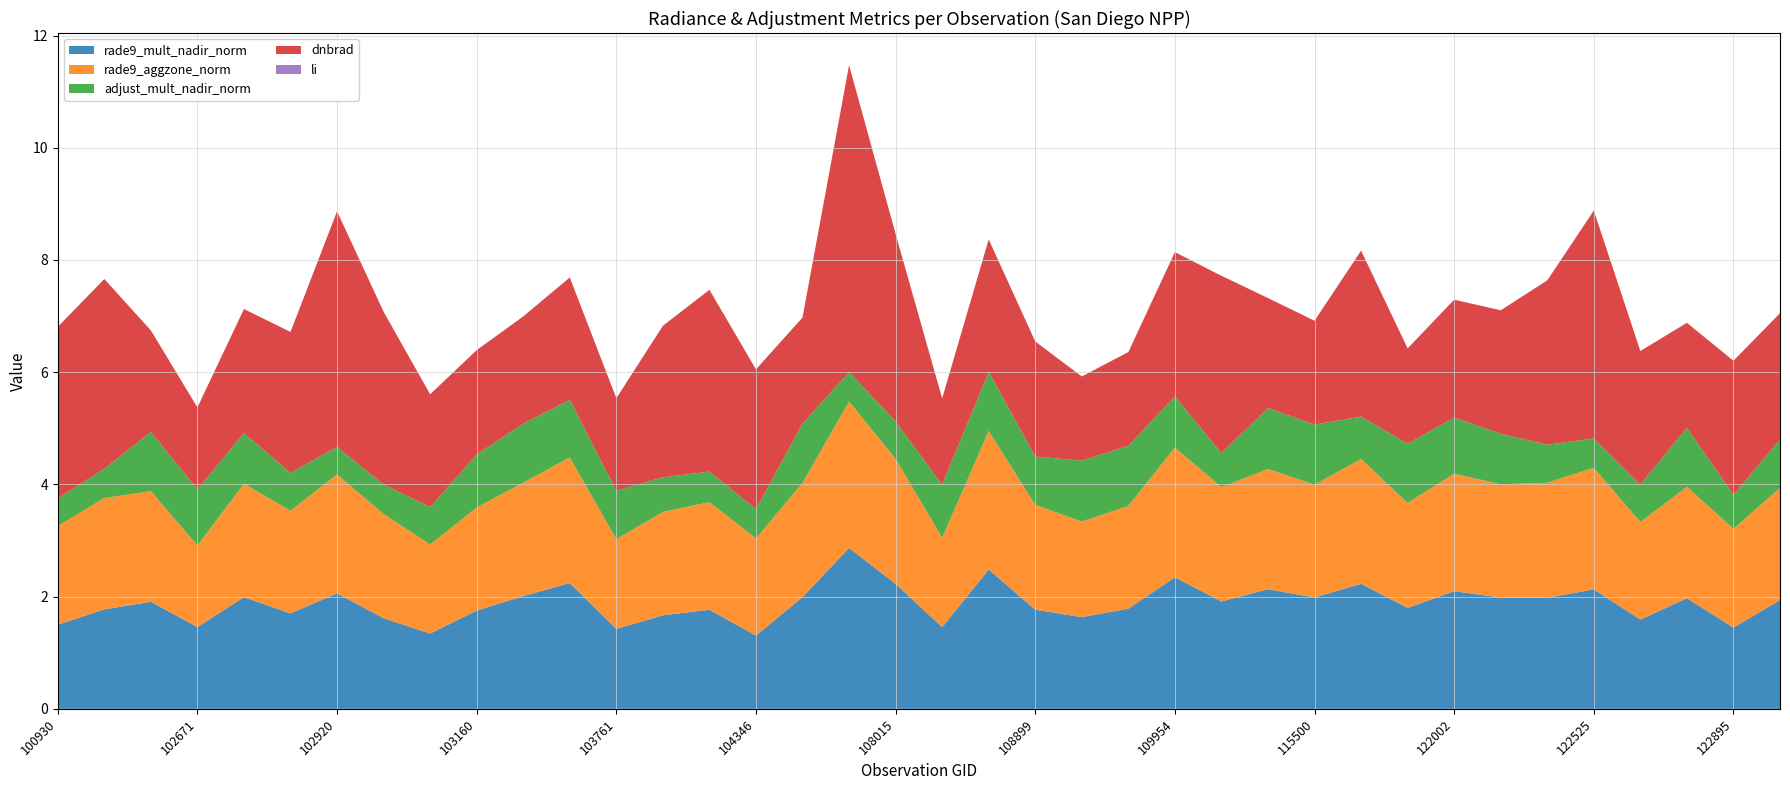

Reading right to left, extract all data points from this chart.

rade9_mult_nadir_norm: 1.9	1.4	2.0	1.6	2.1	2.0	2.0	2.1	1.8	2.2	2.0	2.1	1.9	2.3	1.8	1.6	1.8	2.5	1.5	2.2	2.9	2.0	1.3	1.8	1.7	1.4	2.2	2.0	1.8	1.3	1.6	2.1	1.7	2.0	1.5	1.9	1.8	1.5
rade9_aggzone_norm: 2.0	1.8	2.0	1.7	2.2	2.1	2.0	2.1	1.9	2.2	2.0	2.1	2.0	2.3	1.8	1.7	1.9	2.5	1.6	2.2	2.6	2.0	1.7	1.9	1.8	1.6	2.2	2.0	1.8	1.6	1.9	2.1	1.8	2.0	1.5	2.0	2.0	1.8
adjust_mult_nadir_norm: 0.9	0.6	1.1	0.7	0.5	0.7	0.9	1.0	1.1	0.8	1.1	1.1	0.6	0.9	1.1	1.1	0.9	1.1	0.9	0.7	0.5	1.1	0.5	0.5	0.6	0.9	1.0	1.1	0.9	0.7	0.5	0.5	0.7	0.9	1.0	1.1	0.5	0.5
dnbrad: 2.2	2.4	1.9	2.4	4.1	2.9	2.2	2.1	1.7	3.0	1.9	2.0	3.2	2.6	1.7	1.5	2.0	2.4	1.5	3.3	5.5	1.9	2.5	3.2	2.7	1.6	2.2	1.9	1.9	2.0	3.1	4.2	2.5	2.2	1.5	1.8	3.4	3.1
li: 0.0	0.0	0.0	0.0	0.0	0.0	0.0	0.0	0.0	0.0	0.0	0.0	0.0	0.0	0.0	0.0	0.0	0.0	0.0	0.0	0.0	0.0	0.0	0.0	0.0	0.0	0.0	0.0	0.0	0.0	0.0	0.0	0.0	0.0	0.0	0.0	0.0	0.0